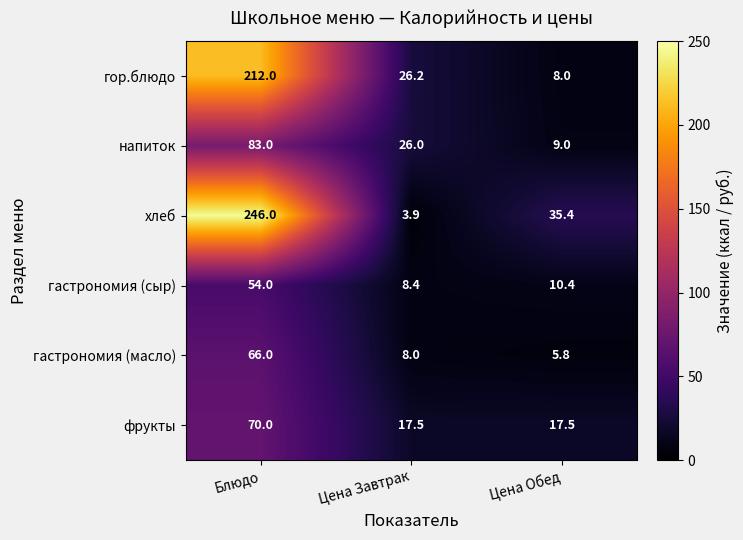

Reading right to left, list all the values displayed in this chart.

гор.блюдо: Цена Обед=8.0	Цена Завтрак=26.2	Блюдо=212.0
напиток: Цена Обед=9.0	Цена Завтрак=26.0	Блюдо=83.0
хлеб: Цена Обед=35.4	Цена Завтрак=3.9	Блюдо=246.0
гастрономия (сыр): Цена Обед=10.4	Цена Завтрак=8.4	Блюдо=54.0
гастрономия (масло): Цена Обед=5.8	Цена Завтрак=8.0	Блюдо=66.0
фрукты: Цена Обед=17.5	Цена Завтрак=17.5	Блюдо=70.0